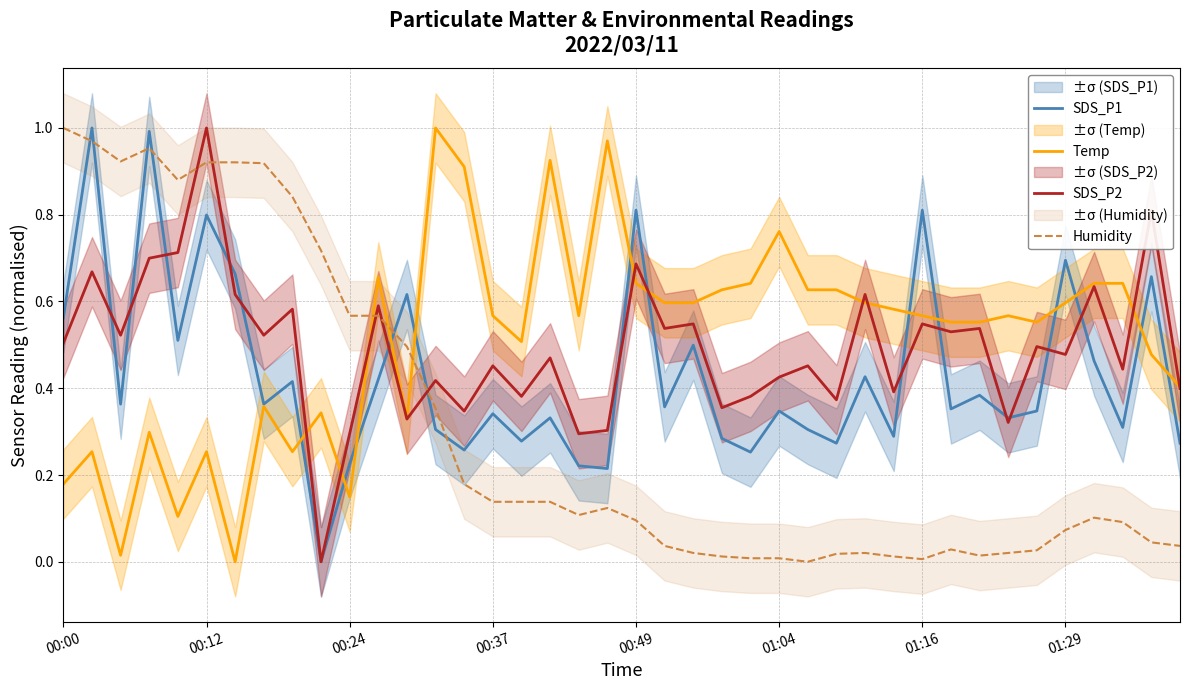

How many times do SDS_P1 and SDS_P2 cross each other?

15